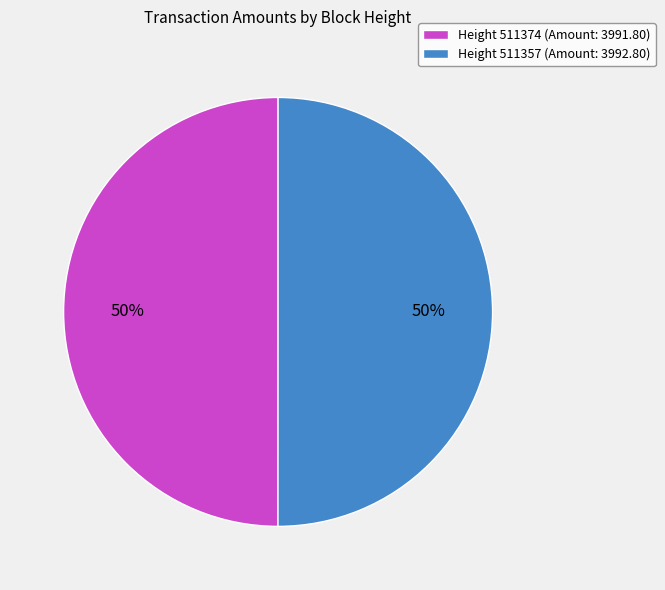

How many slices are in this pie chart?

2